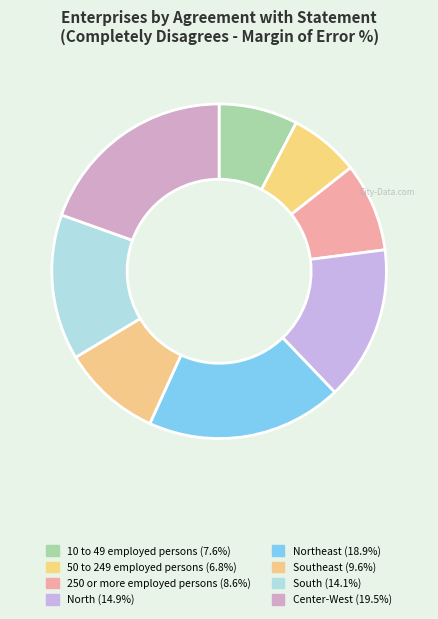

How many slices are in this pie chart?

8